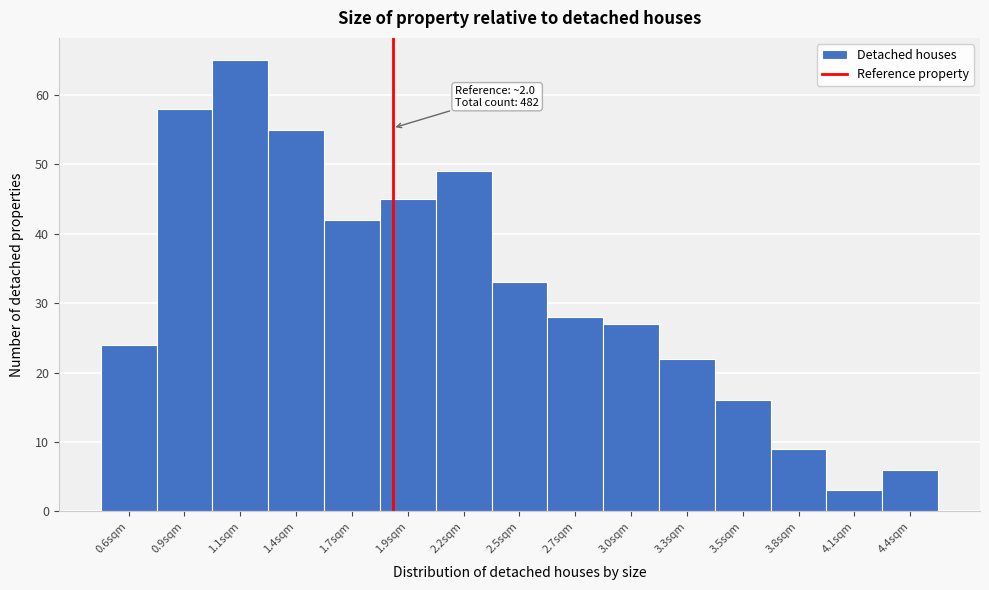

Reading right to left, list all the values displayed in this chart.

6	3	9	16	22	27	28	33	49	45	42	55	65	58	24